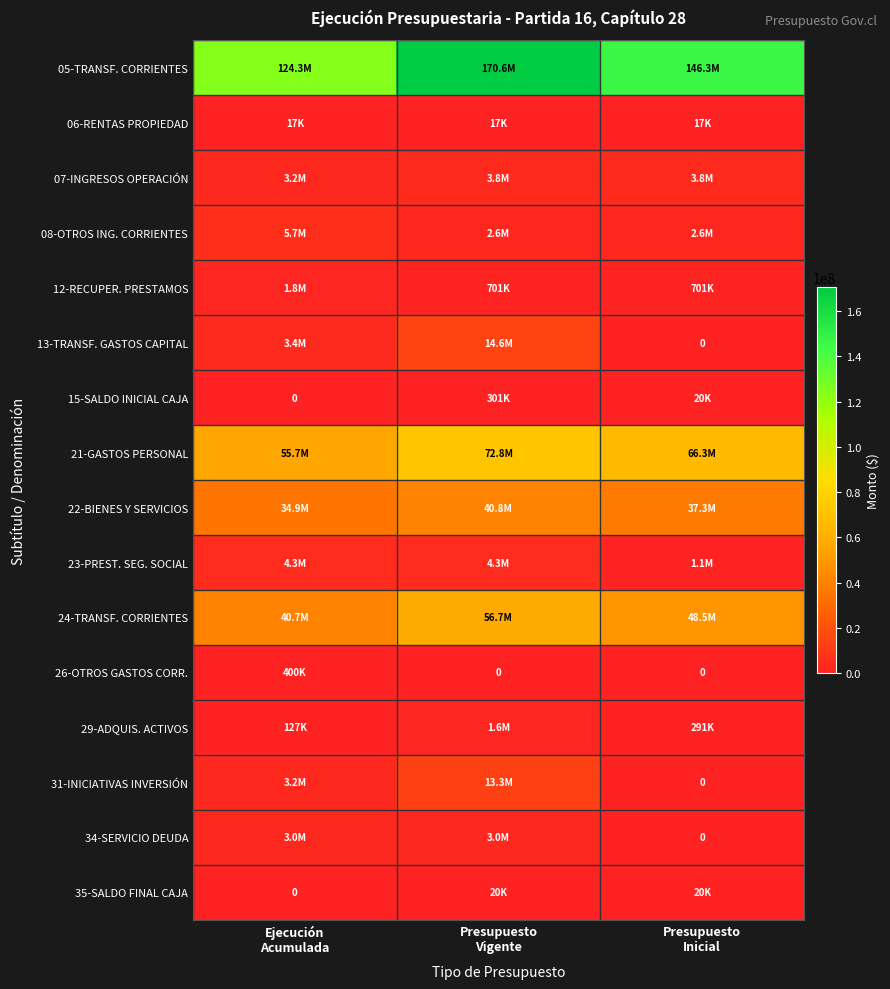

Rank the series by their maximum value, from lowest to highest.

06-RENTAS PROPIEDAD, 35-SALDO FINAL CAJA, 15-SALDO INICIAL CAJA, 26-OTROS GASTOS CORR., 29-ADQUIS. ACTIVOS, 12-RECUPER. PRESTAMOS, 34-SERVICIO DEUDA, 07-INGRESOS OPERACIÓN, 23-PREST. SEG. SOCIAL, 08-OTROS ING. CORRIENTES, 31-INICIATIVAS INVERSIÓN, 13-TRANSF. GASTOS CAPITAL, 22-BIENES Y SERVICIOS, 24-TRANSF. CORRIENTES, 21-GASTOS PERSONAL, 05-TRANSF. CORRIENTES